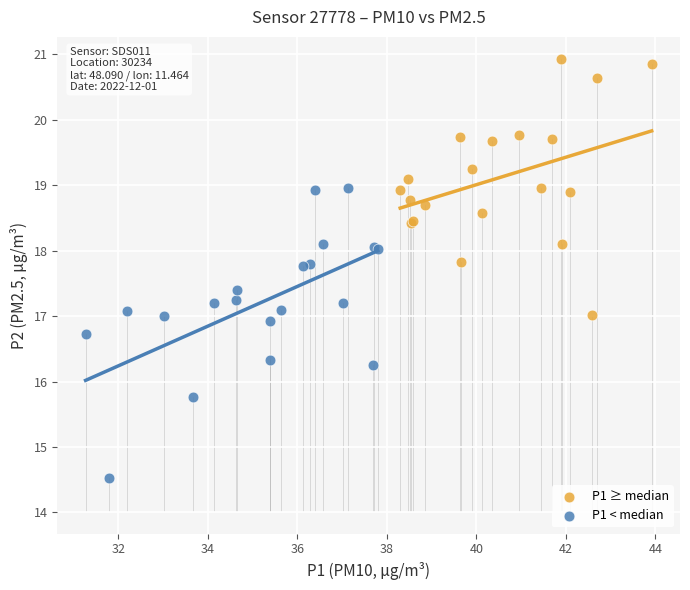

Which series has the largest Y range (max minus min)?

P1 < median